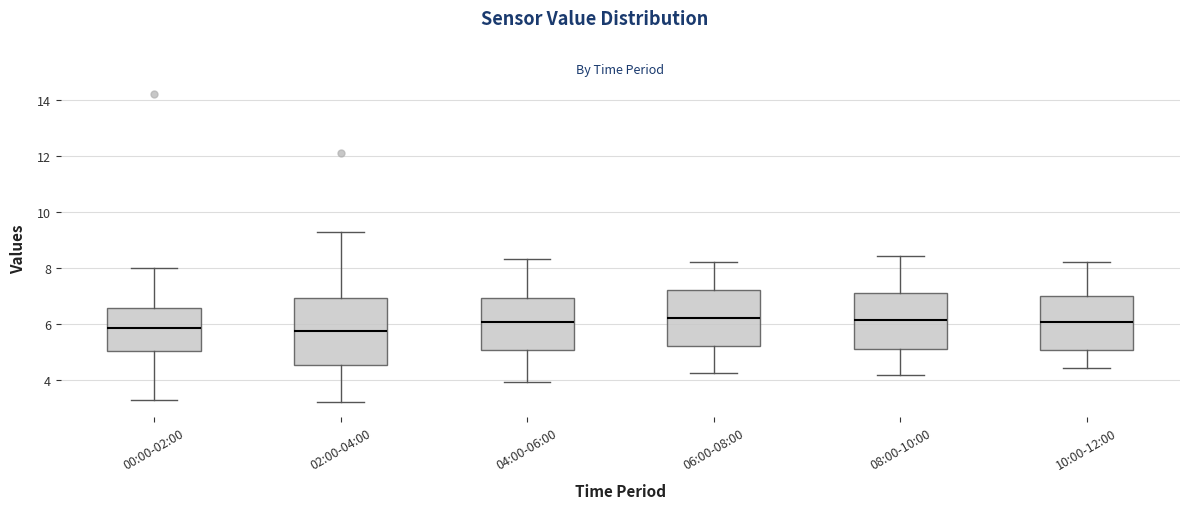

Reading left to right, read every box against the y-axis: the position of its median line, the range the box covers, and the ends of its whiskers. The values are not printed on the chart, so give them approximately, as read against the axis.

00:00-02:00: median 5.8, box 5.0 to 6.6, whiskers 3.2 to 8.0
02:00-04:00: median 5.8, box 4.6 to 7.0, whiskers 3.2 to 9.2
04:00-06:00: median 6.0, box 5.0 to 7.0, whiskers 4.0 to 8.4
06:00-08:00: median 6.2, box 5.2 to 7.2, whiskers 4.2 to 8.2
08:00-10:00: median 6.2, box 5.0 to 7.2, whiskers 4.2 to 8.4
10:00-12:00: median 6.0, box 5.0 to 7.0, whiskers 4.4 to 8.2